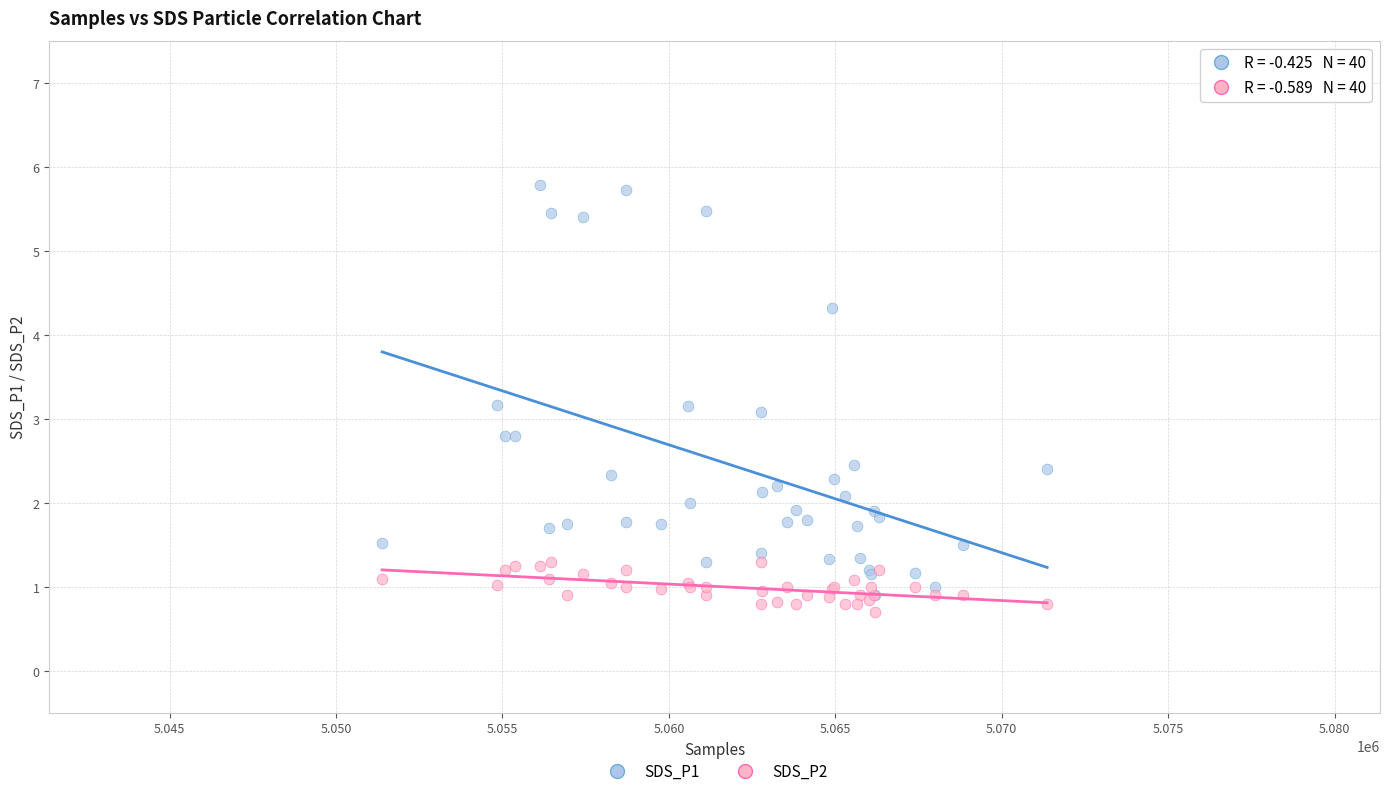

What are all the series names shown in the legend?

SDS_P1, SDS_P2